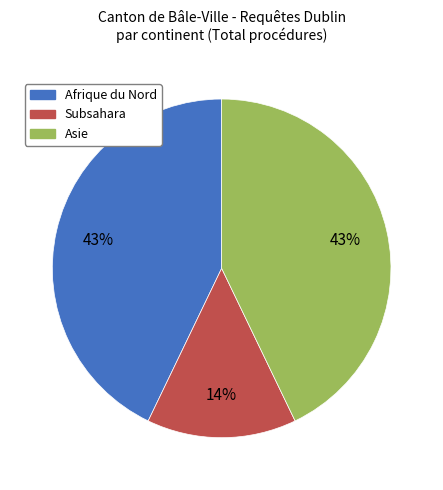

To the nearest percent, what is the difference between the largest and smallest slice percentages?

29%